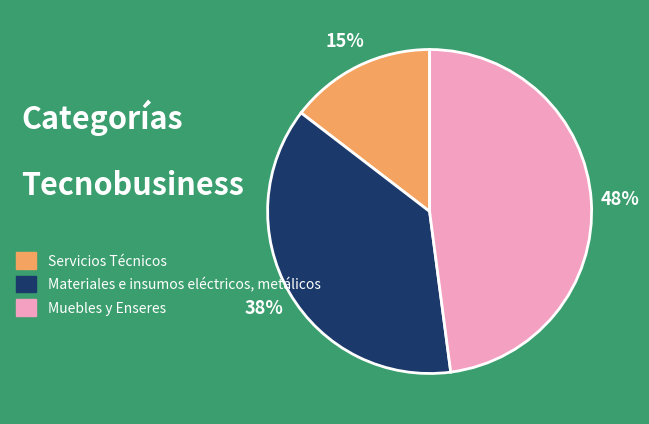

What percentage is the Muebles y Enseres slice, to the nearest percent?

48%